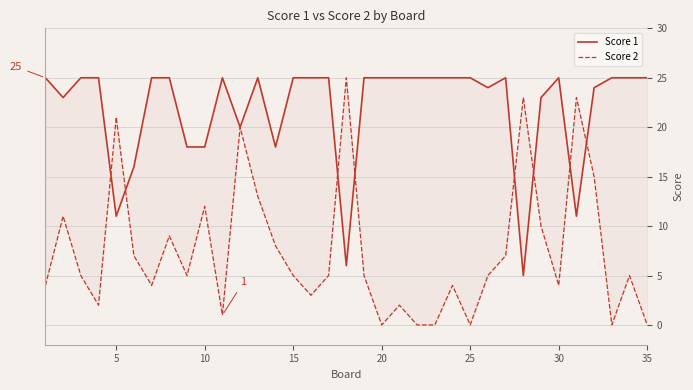

List the series in order of their peak value, highest first.

Score 1, Score 2